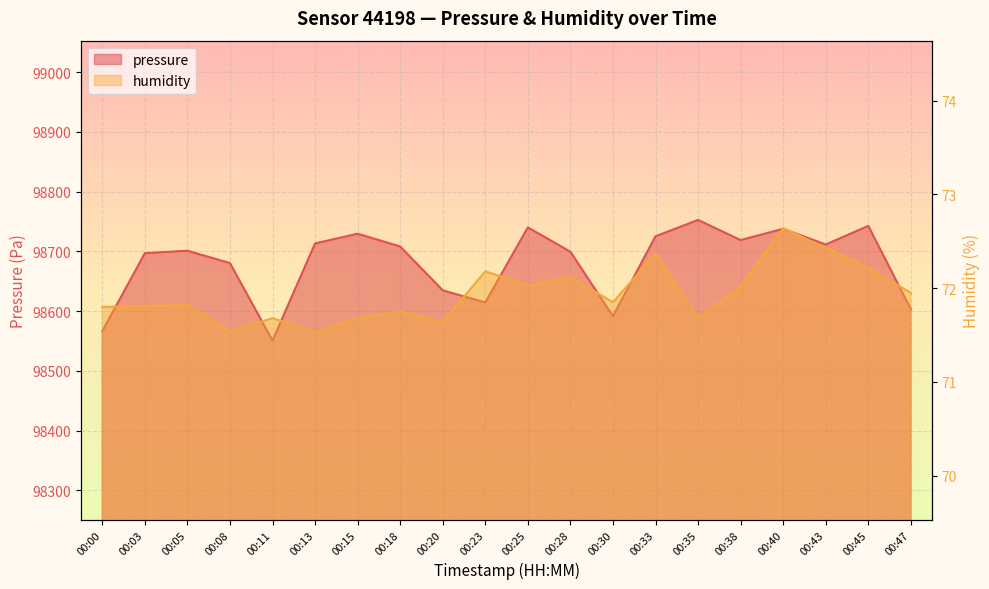

How many data points in pressure are above 98708?

10